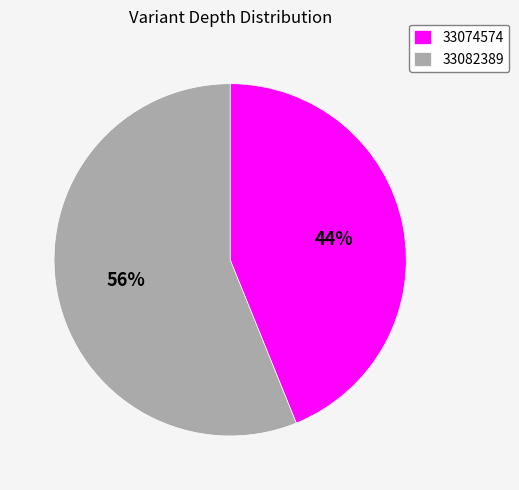

How many slices are in this pie chart?

2